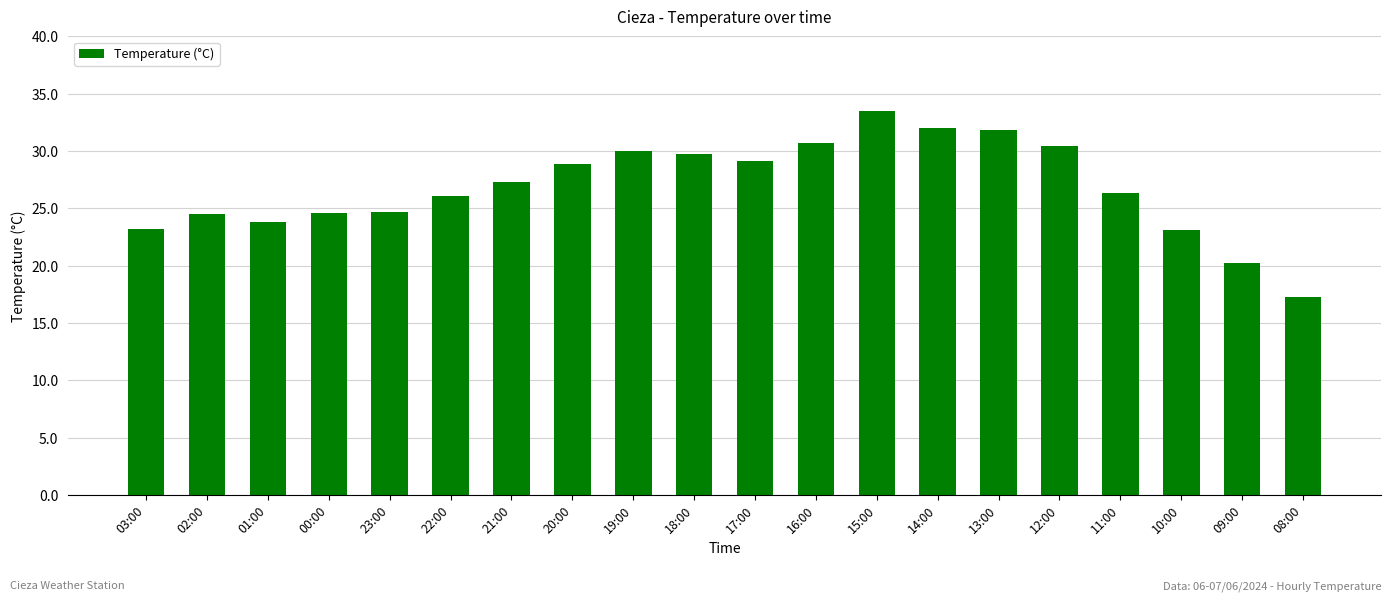

What position from the left is 21:00?

7